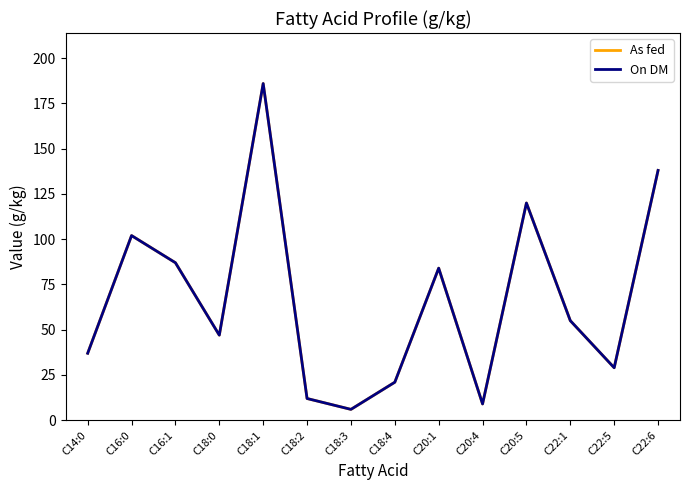

Does the chart display data point markers on the line(s)?

No